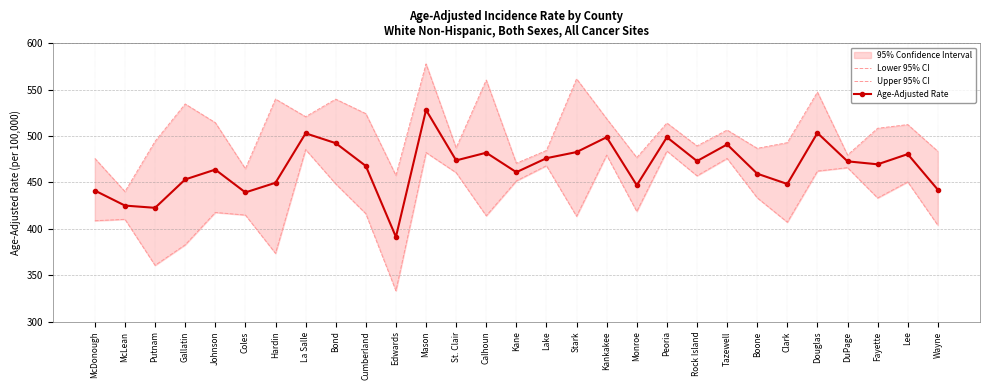

Reading left to right, extract all data points from this chart.

Lower 95% CI: 408.8	410.3	360.7	382.8	417.7	414.9	373.6	485.5	448.5	416.4	333.3	482.3	460.6	414.1	451.7	468.1	413.6	479.5	418.8	483.9	457.2	475.9	433.5	407.2	462.3	466.0	433.3	450.6	403.9
Upper 95% CI: 475.9	440.2	494.3	534.6	514.5	464.8	539.9	520.9	539.8	524.2	457.6	577.8	487.3	560.4	470.7	484.5	561.7	518.7	476.8	514.1	489.4	506.5	486.8	492.9	547.4	479.6	508.4	512.4	483.6
Age-Adjusted Rate: 441.3	425.1	422.7	453.3	463.9	439.3	449.7	503.0	492.4	467.8	391.3	528.2	473.8	482.1	461.1	476.2	482.8	498.8	447.0	498.8	473.1	491.0	459.5	448.4	503.4	472.8	469.6	480.6	442.2